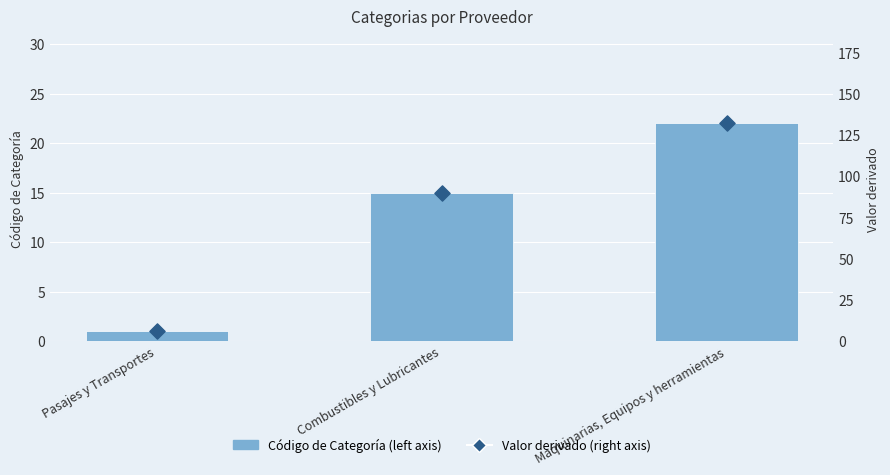

At how many categories does at least one series exceed 111?

1